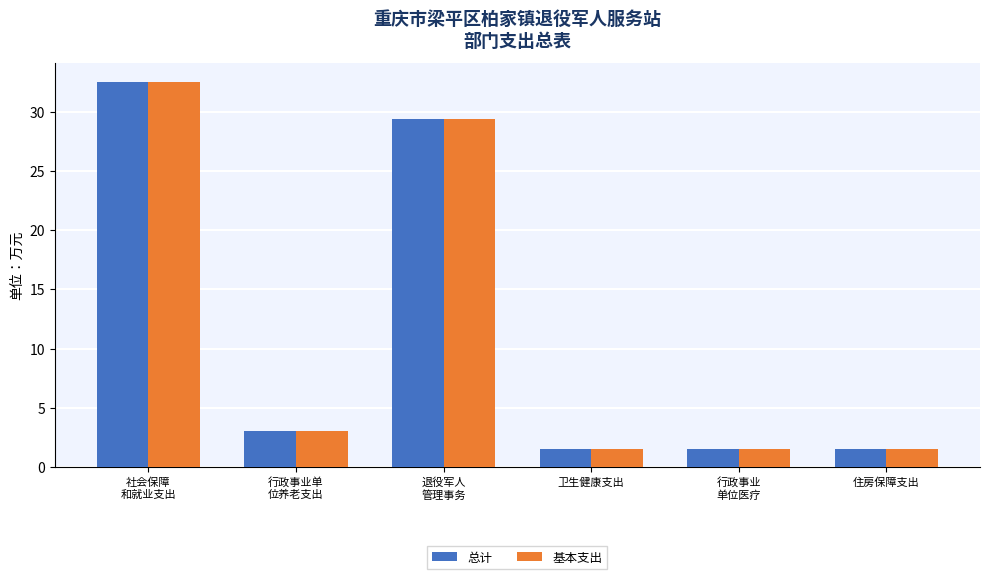

How many bars are there in each group?

2